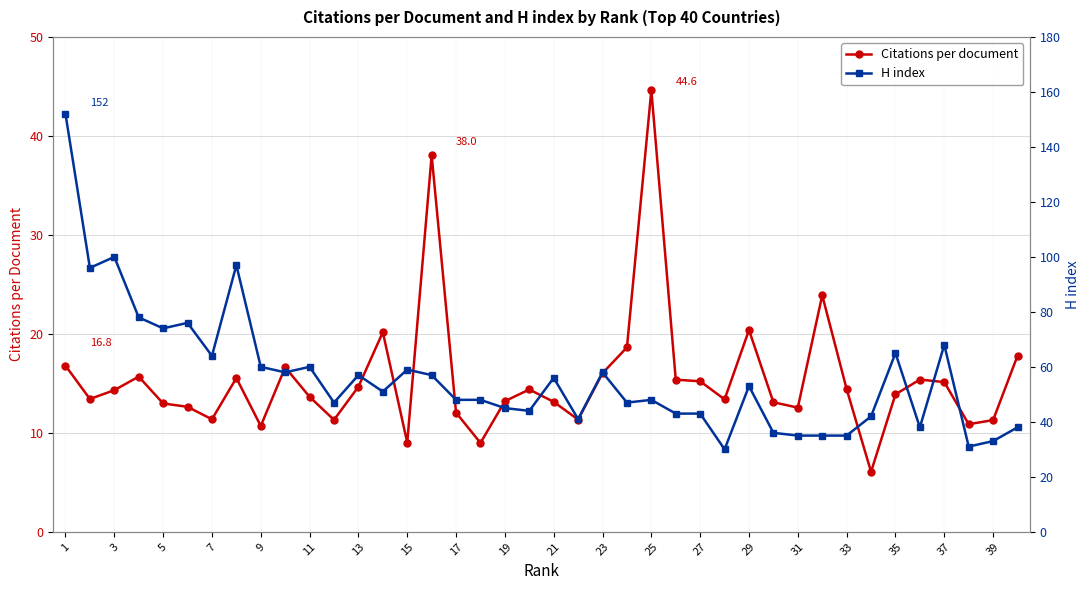

Where does the H index series first go above 51?

1